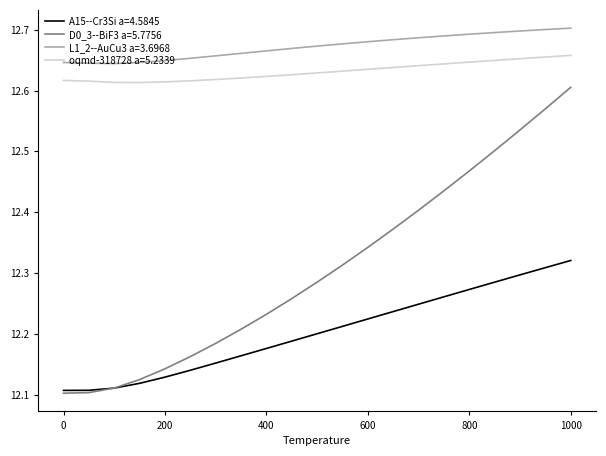

True or false: A15--Cr3Si a=4.5845 and L1_2--AuCu3 a=3.6968 cross at least once.

False